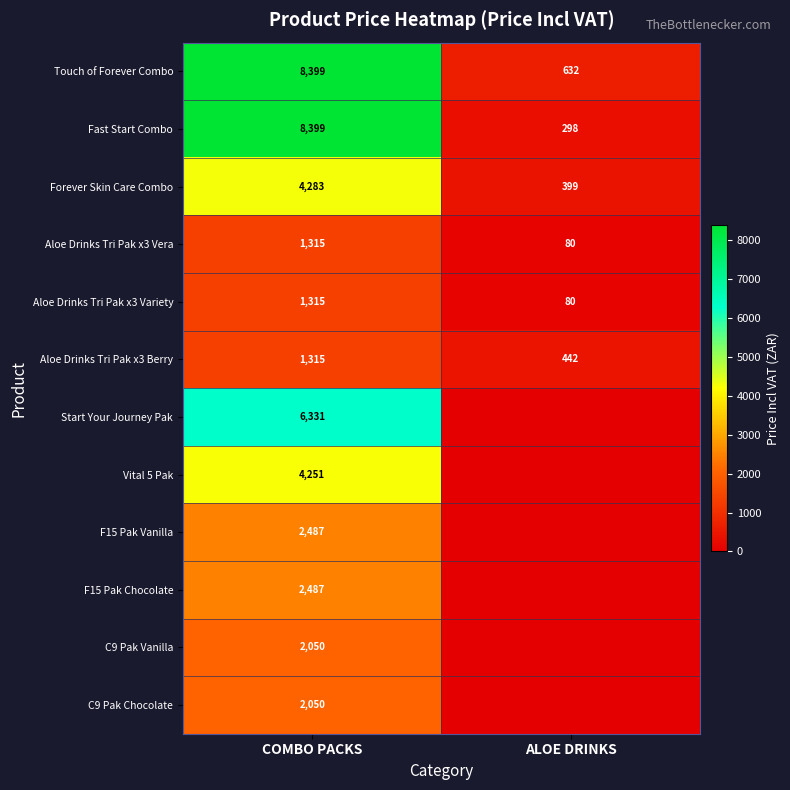

At which category is the sum across all series the highest?

COMBO PACKS